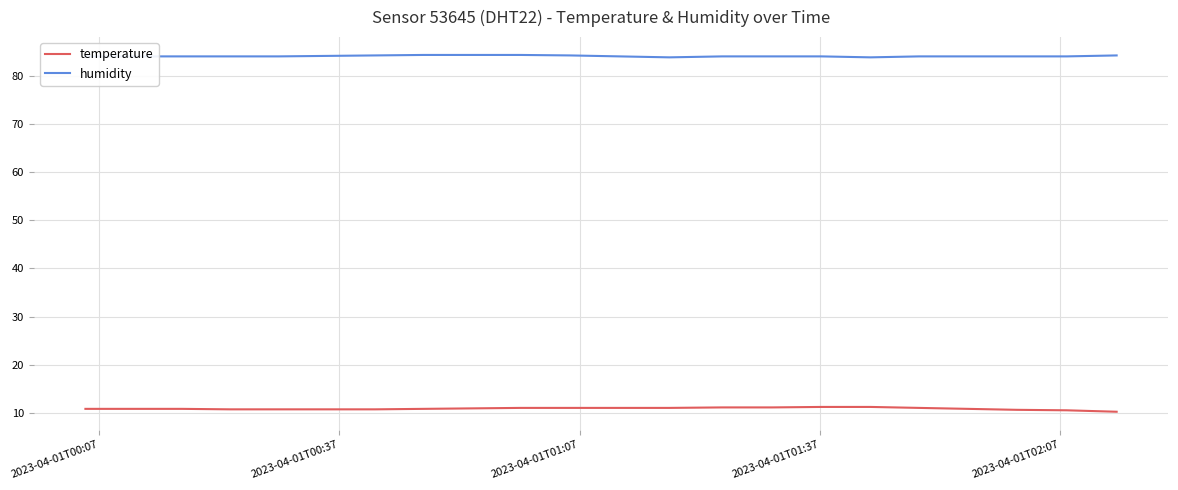

What is the minimum value for humidity?

83.9